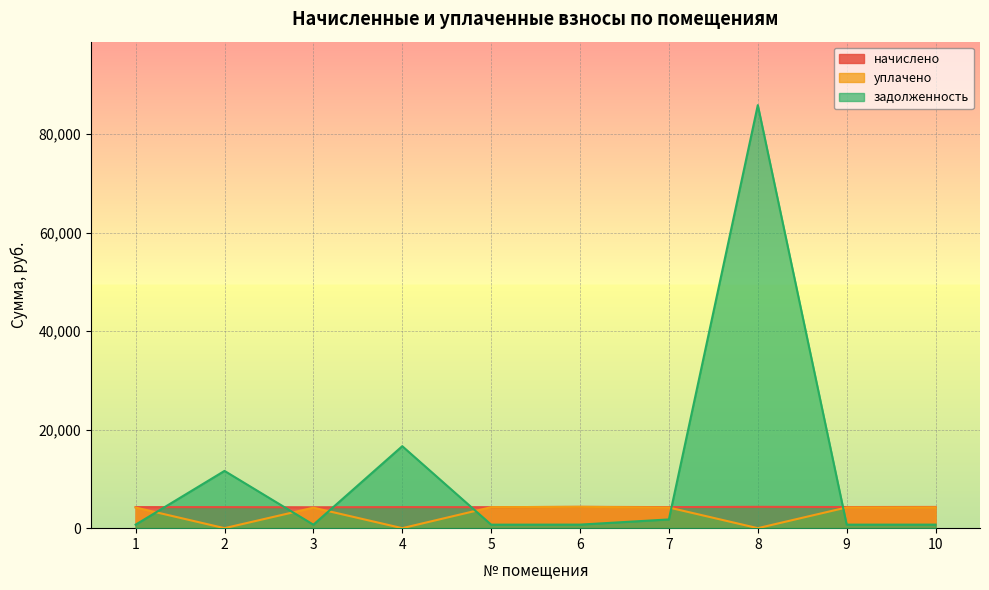

Reading right to left, transcribe all the data shown in this chart.

начислено: 4309.2	4287.7	4327.1	4273.3	4327.1	4259.0	4276.9	4241.0	4269.7	4273.3
уплачено: 4227.5	4206.4	0.0	4192.3	4327.1	4259.0	0.0	4160.7	0.0	4192.3
задолженность: 718.2	714.6	85858.4	1772.3	721.2	709.8	16638.6	706.8	11621.2	712.2